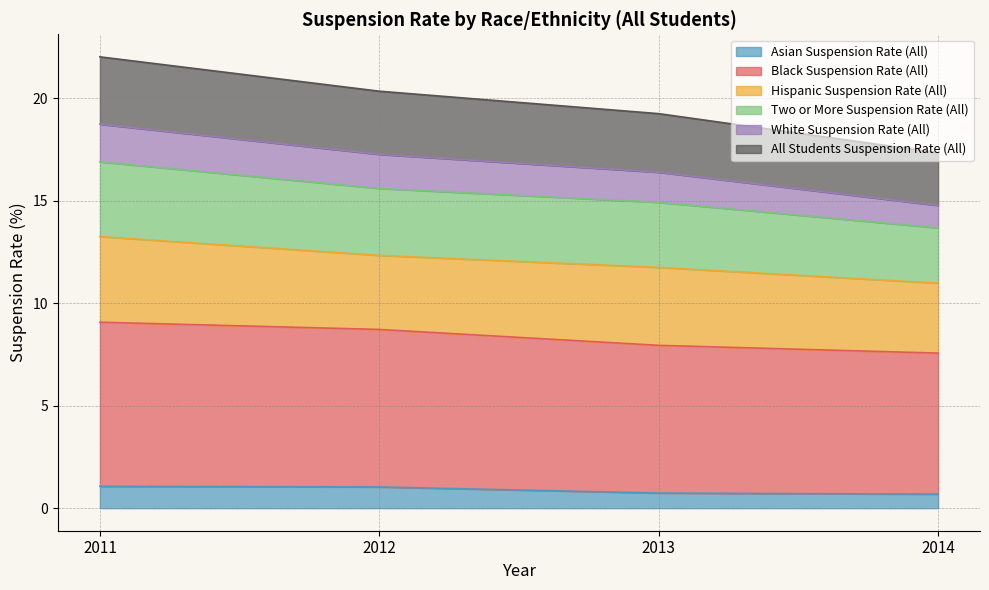

At which category is the sum across all series the highest?

2011